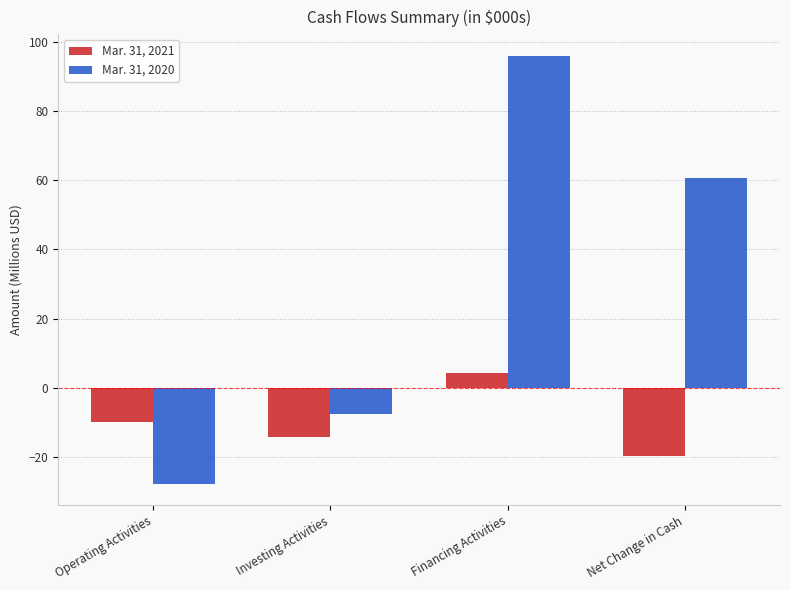

Are the bars horizontal?

No